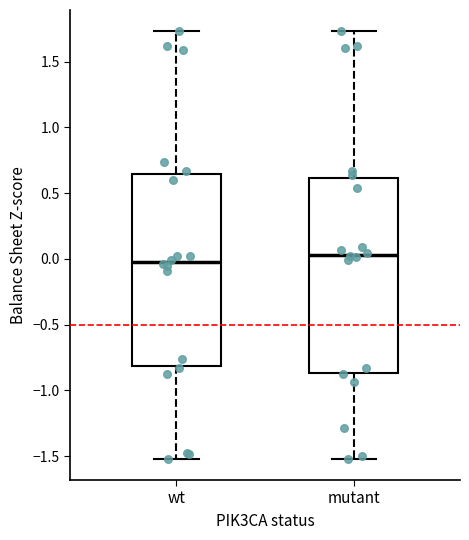

Reading left to right, read every box against the y-axis: the position of its median line, the range the box covers, and the ends of its whiskers. The values are not printed on the chart, so give them approximately, as read against the axis.

wt: median 0.00, box -0.80 to 0.65, whiskers -1.50 to 1.75
mutant: median 0.05, box -0.85 to 0.60, whiskers -1.50 to 1.75